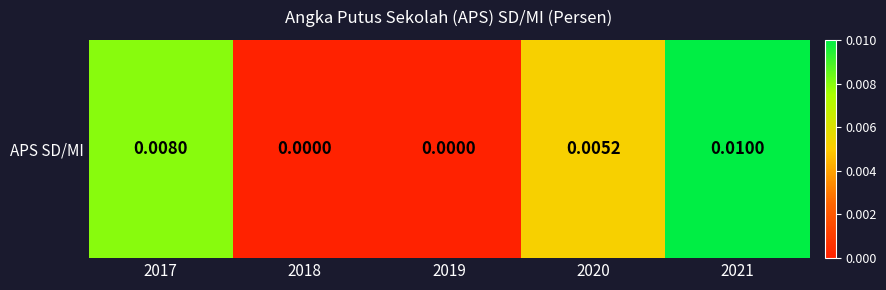

Which has a higher value, 2019 or 2017?

2017